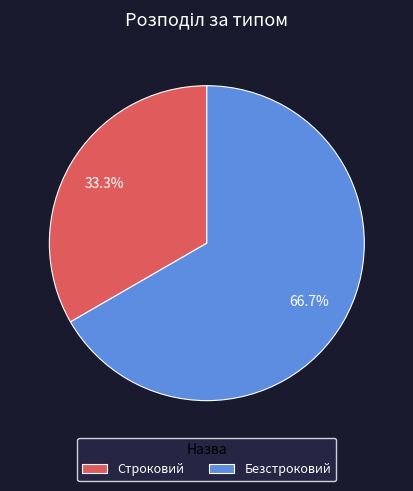

Is Строковий the majority of the pie?

No